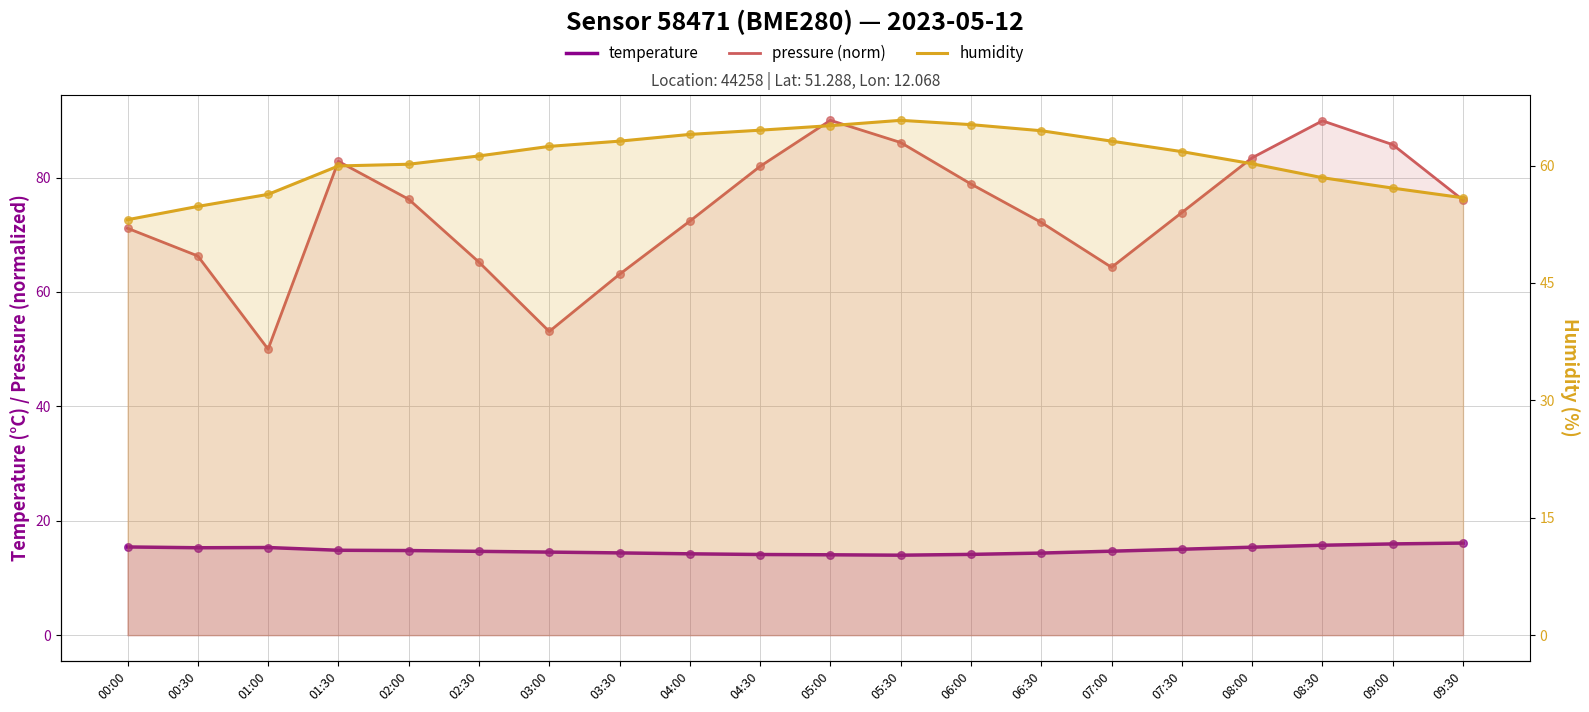

Which series reaches the maximum Y coordinate?

pressure (norm)